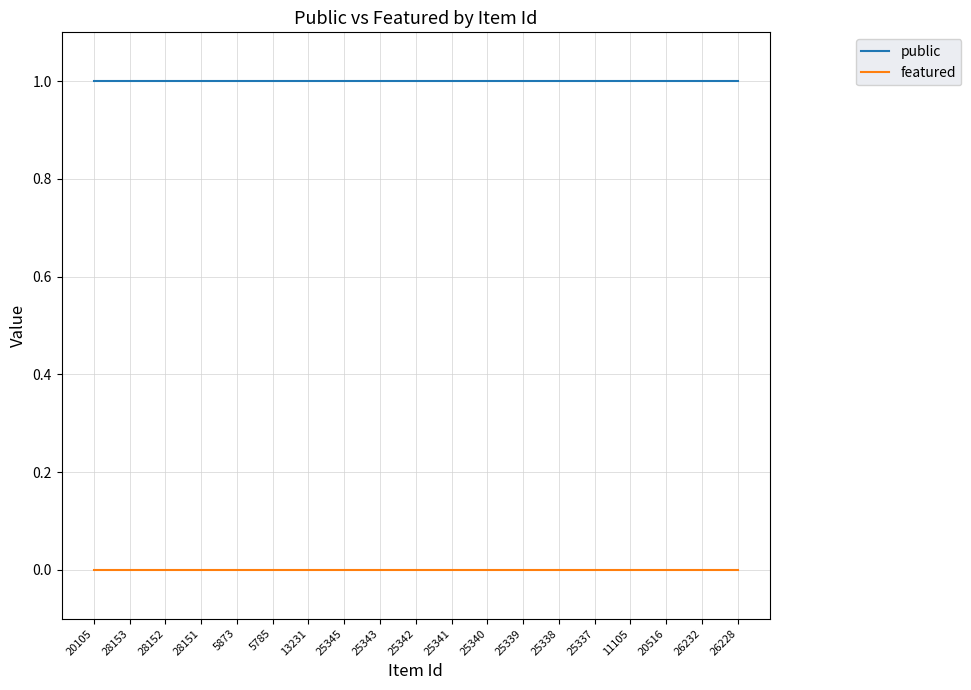

What are all the series names shown in the legend?

public, featured